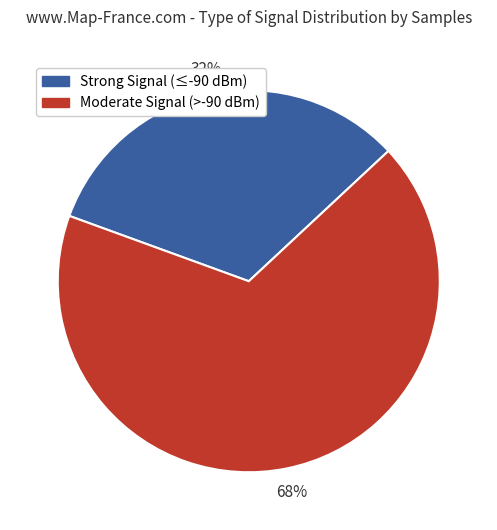

Count the number of slices in the pie.

2